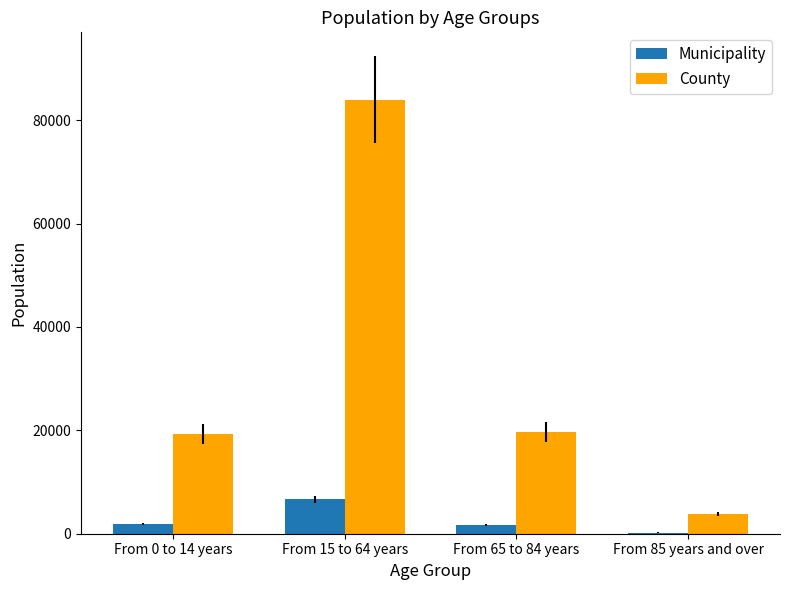

The County series shows 83973 at From 15 to 64 years. True or false?

True